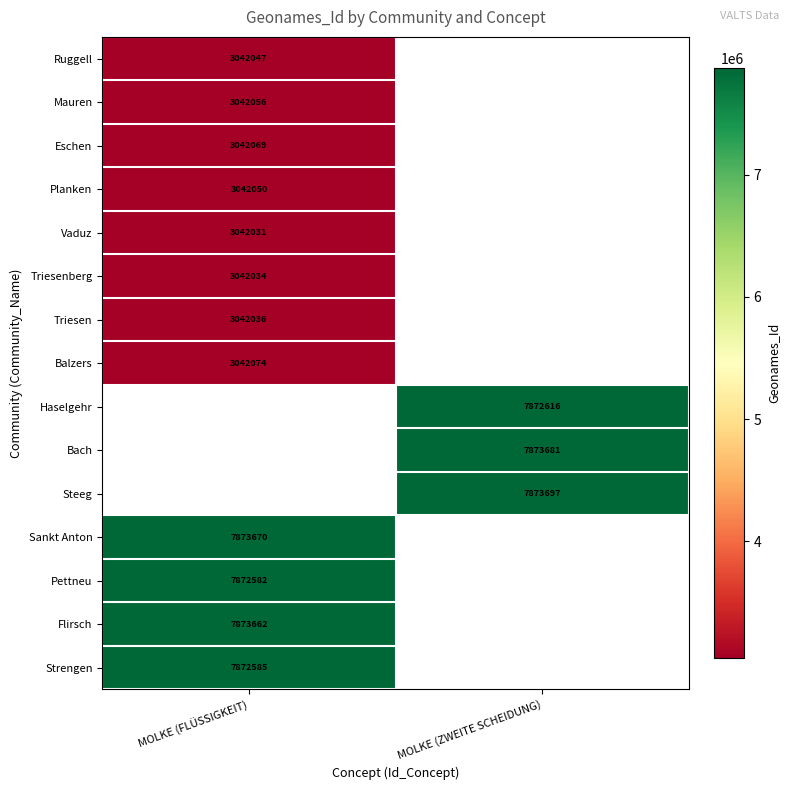

True or false: Bach has a value of 7873681 at MOLKE (ZWEITE SCHEIDUNG).

True